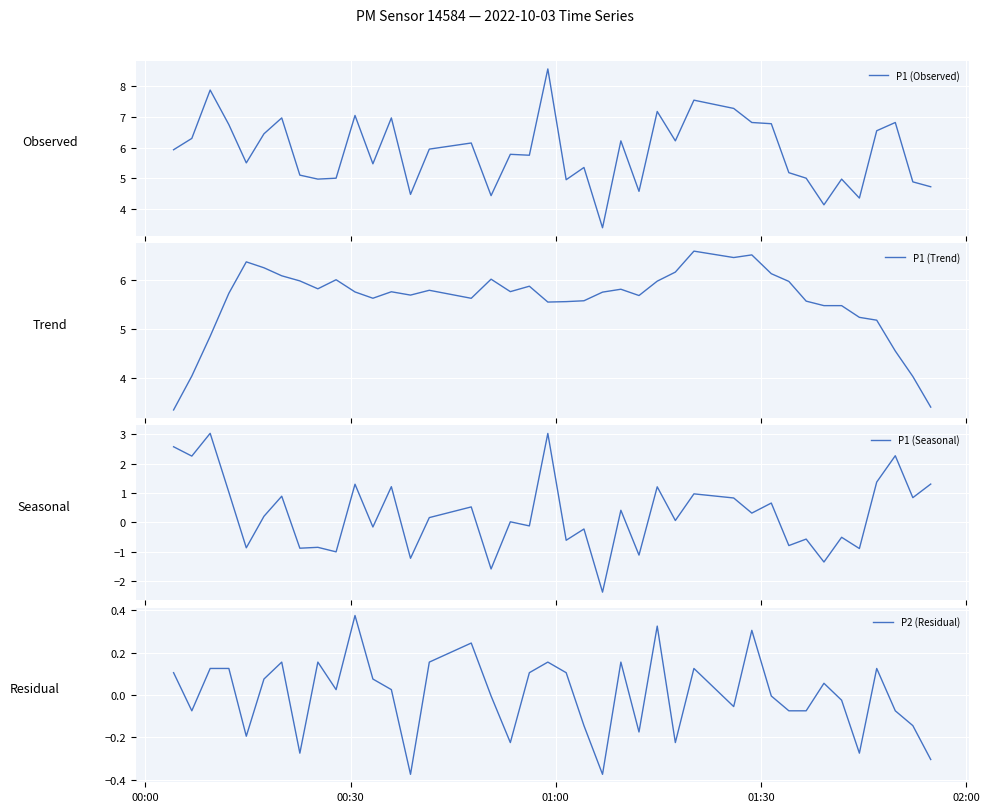

What is the maximum value for P1 (Observed)?

8.6